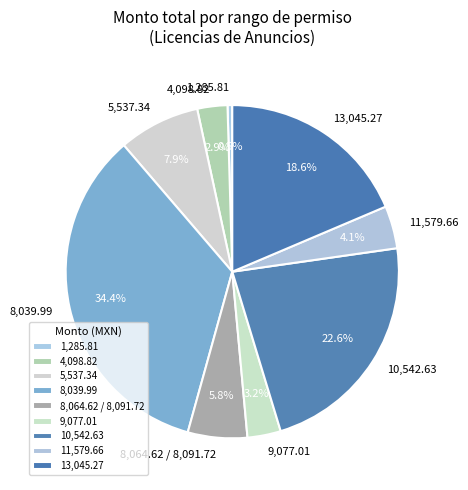

Is there any slice that represents more than half of the pie?

No